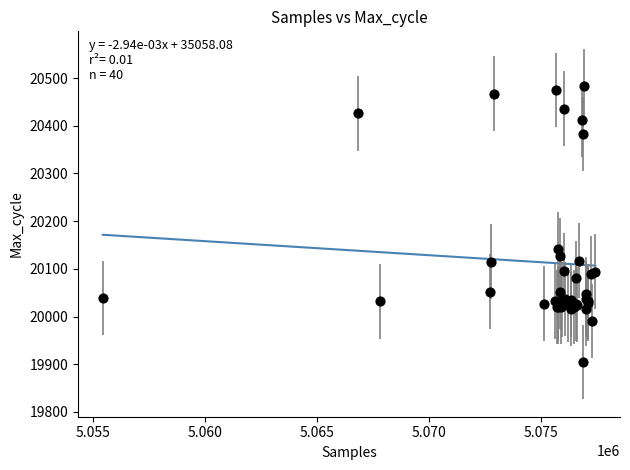

What Y value in the scatter plot is closest to 20194?

20142